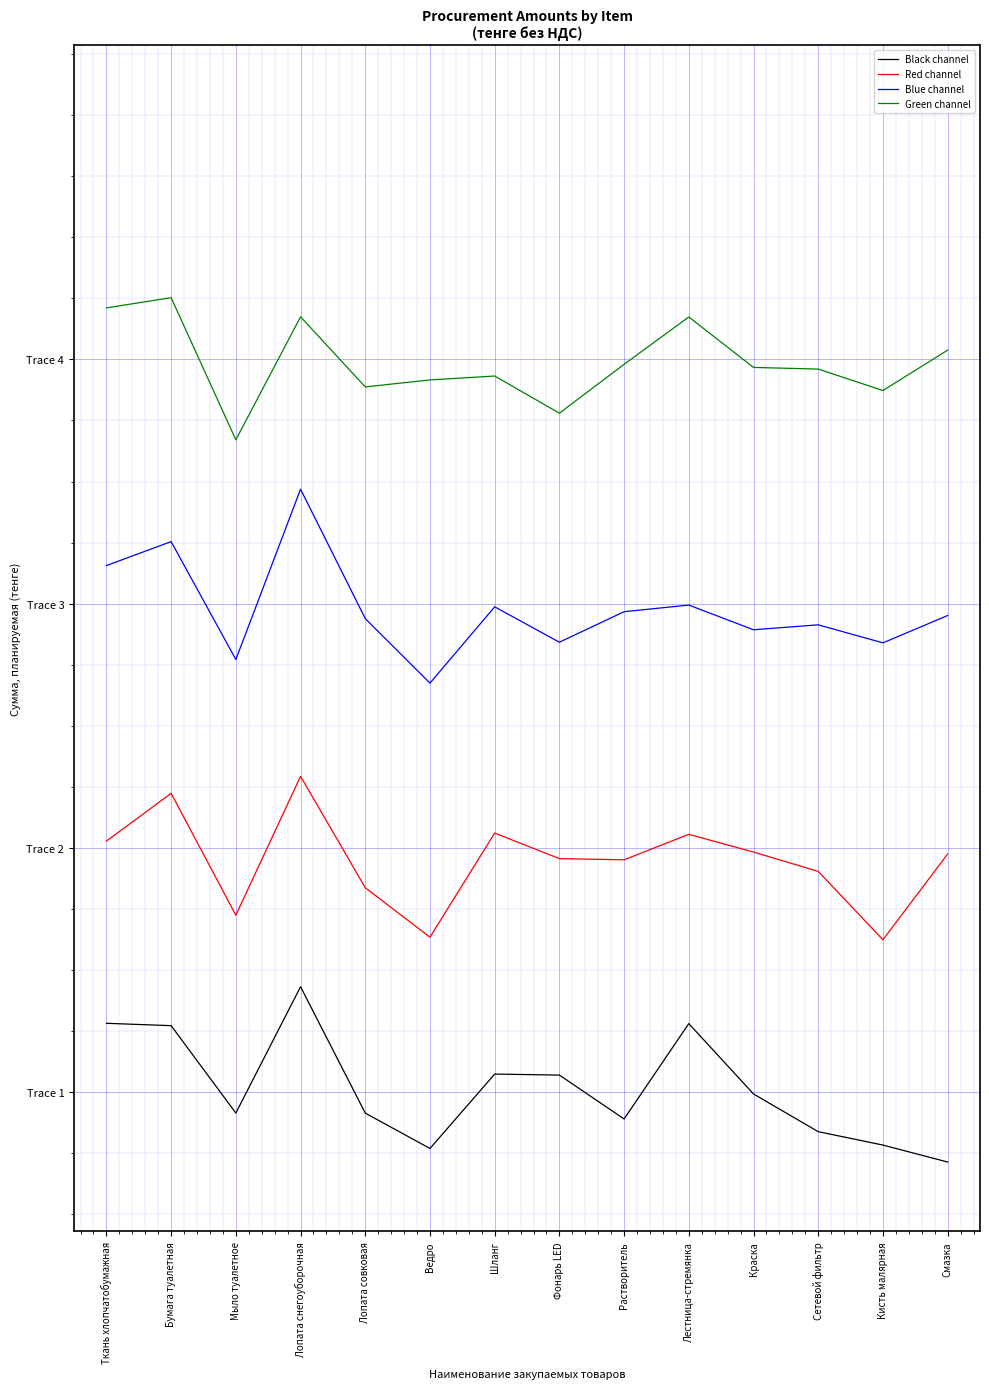

What is the approximate value of Red channel at Ткань хлопчатобумажная?

3.6